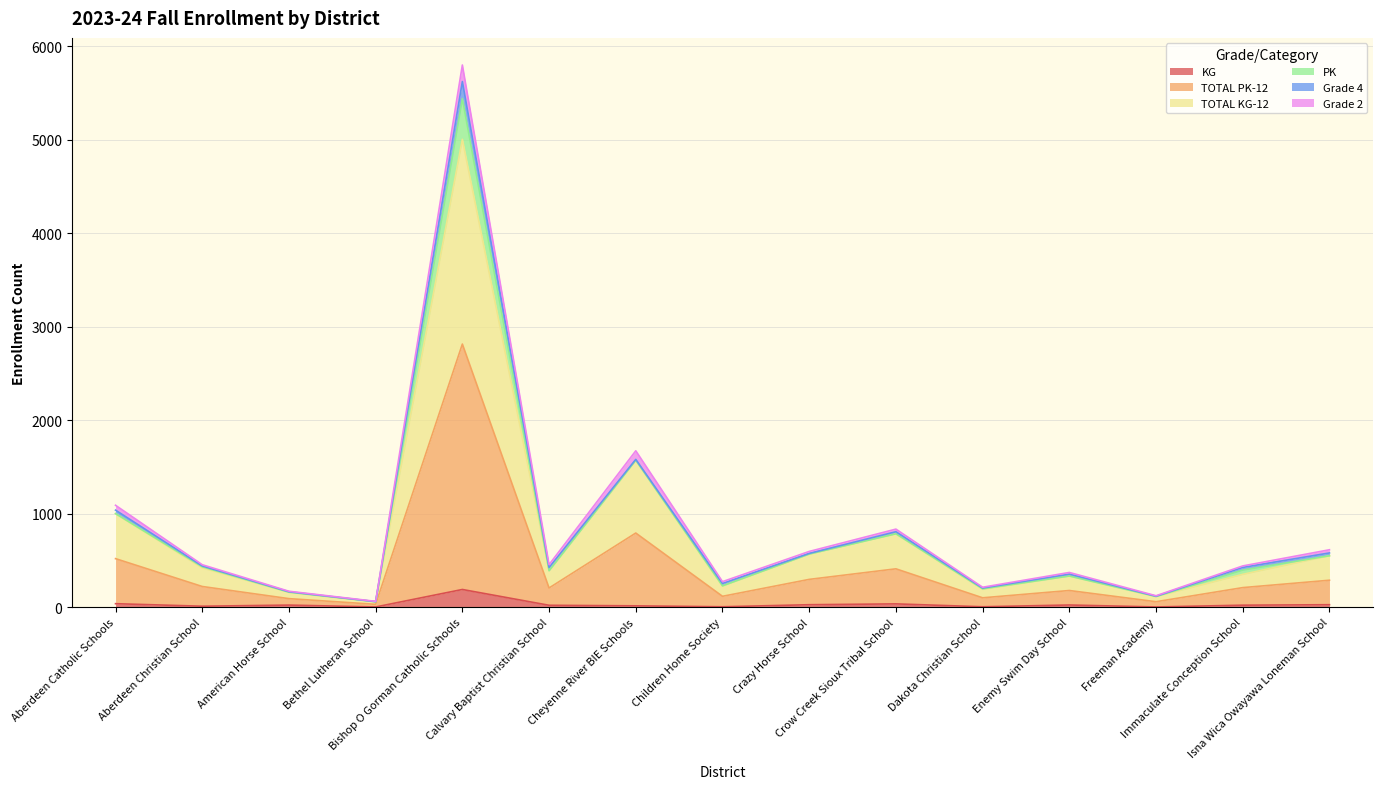

What is the highest value of the KG series?

190